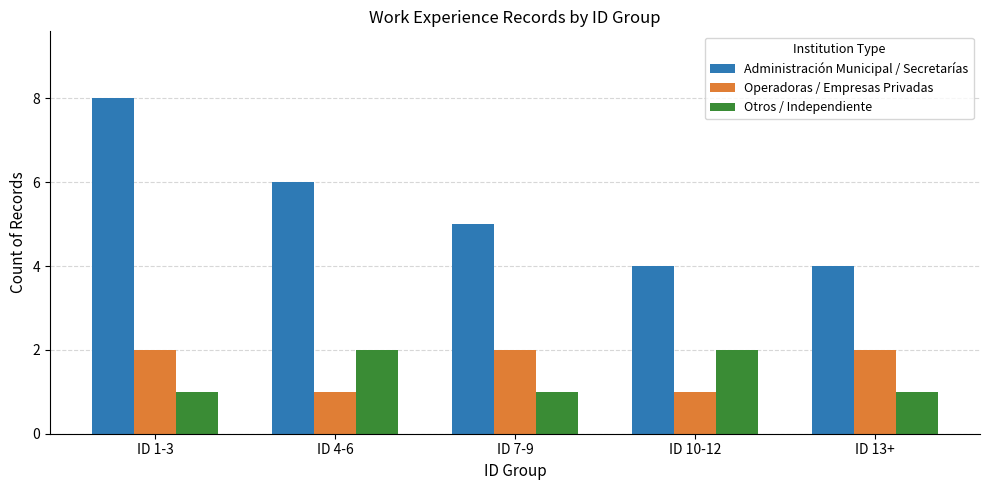

What position from the left is ID 1-3?

1